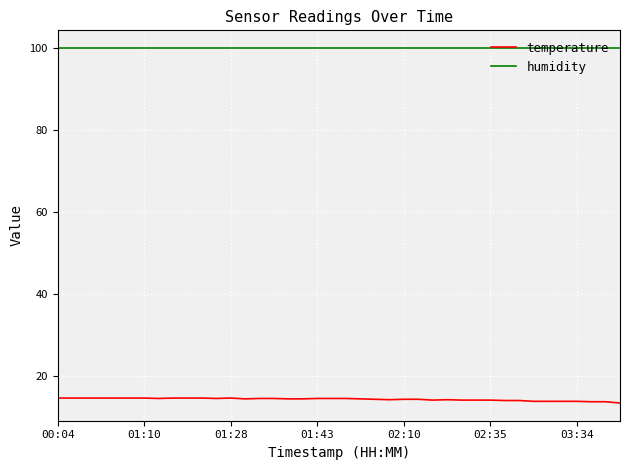

Rank the series by their average value, from highest to lowest.

humidity, temperature